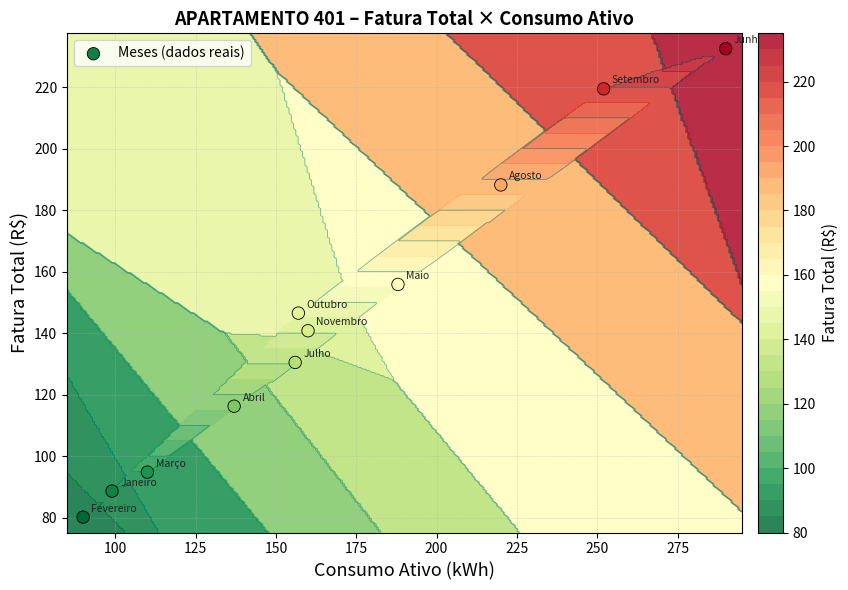

Reading left to right, transcribe all the data shown in this chart.

88.6	80.2	94.8	116.2	155.8	232.5	130.5	188.2	219.4	146.5	140.8